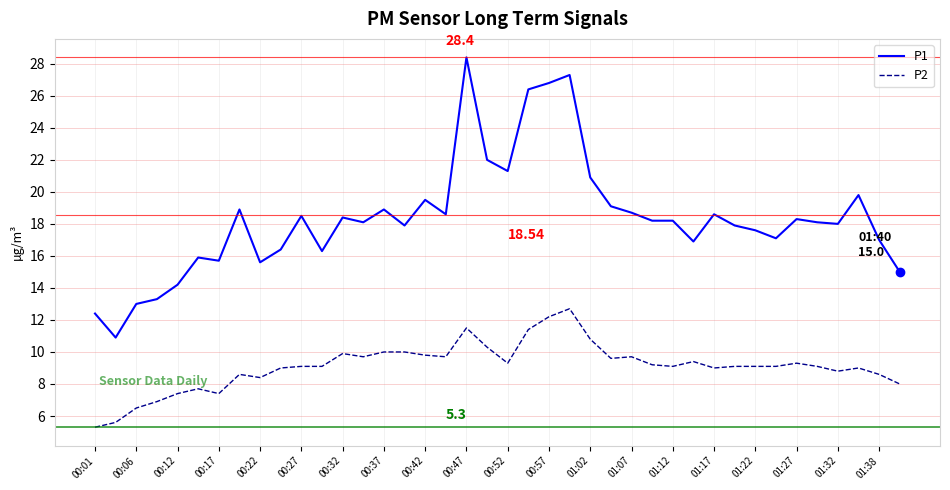

What is the maximum value for P1?

28.4